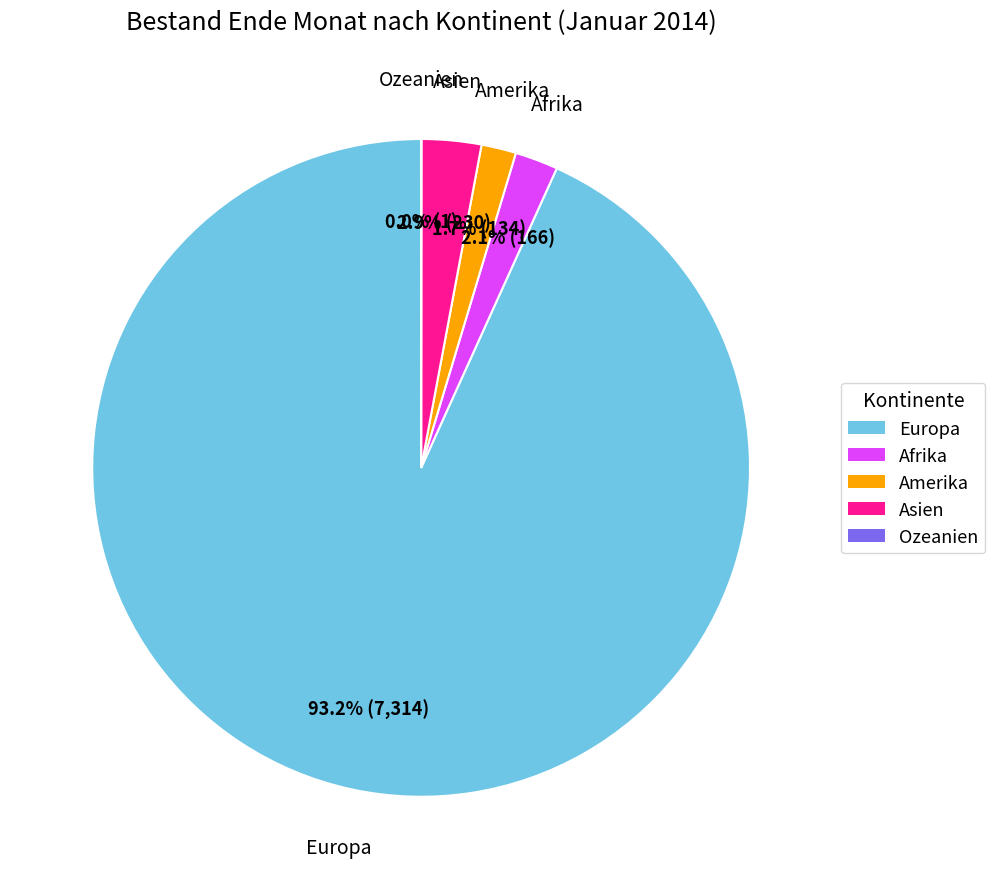

What portion of the pie excludes Asien?

97.1%